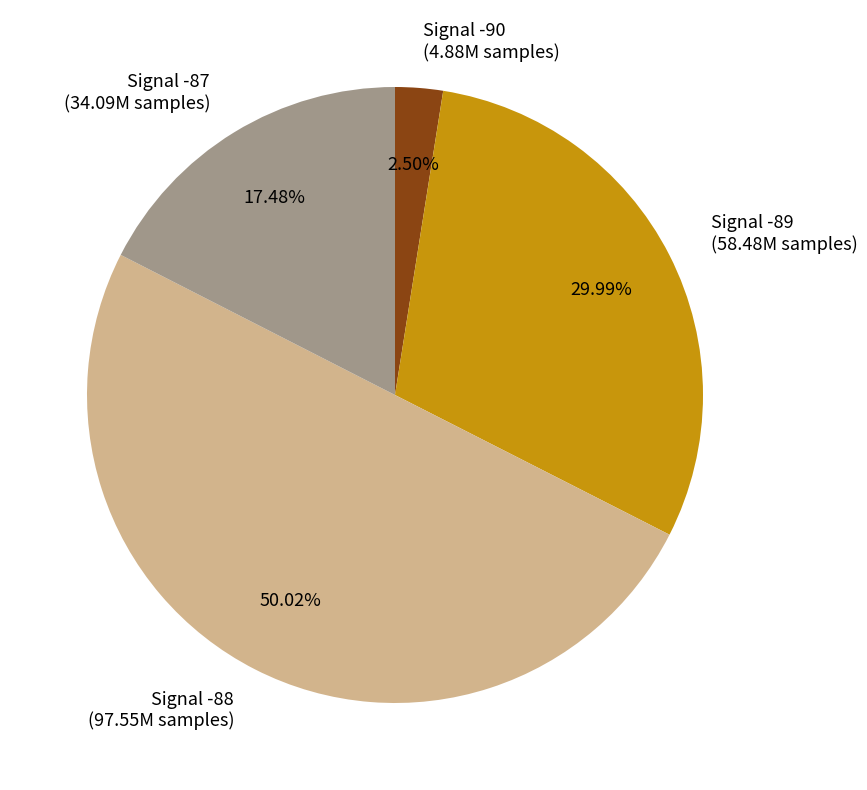

Combined, do Signal -88 (97.55M samples) and Signal -90 (4.88M samples) account for over 50%?

Yes